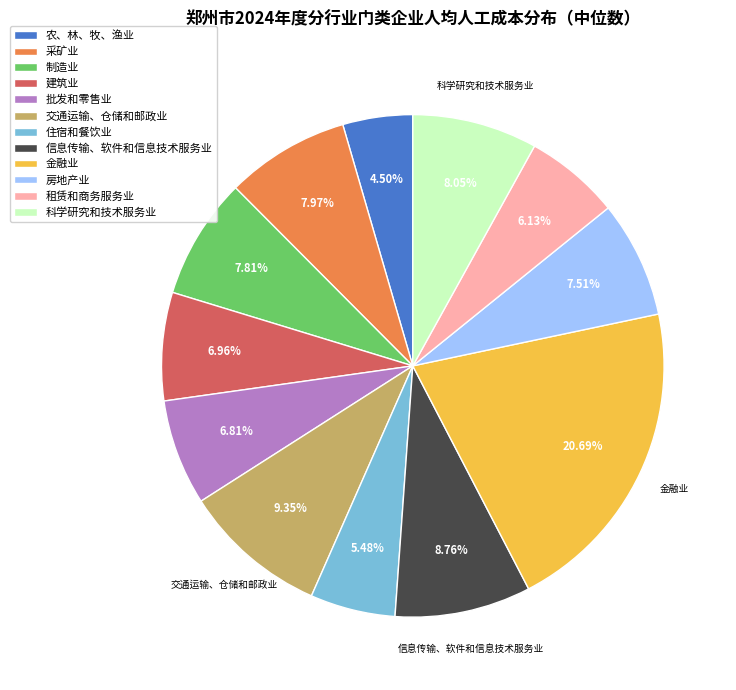

Between 批发和零售业 and 房地产业, which is larger?

房地产业